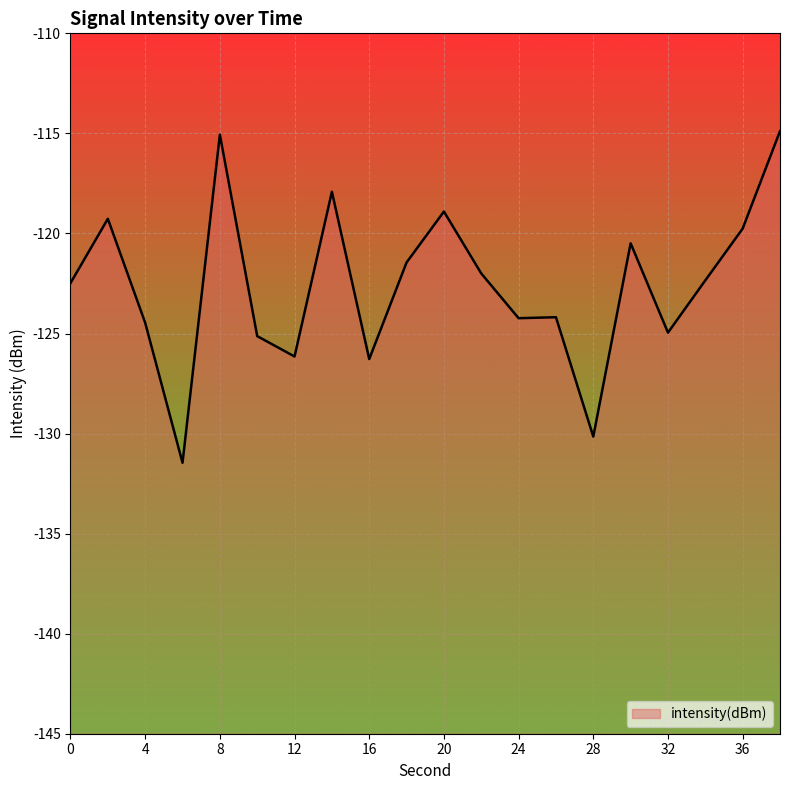

Reading left to right, what are all the values shown in this chart?

0=-122.5	2=-119.3	4=-124.5	6=-131.5	8=-115.1	10=-125.1	12=-126.1	14=-117.9	16=-126.3	18=-121.4	20=-118.9	22=-122.0	24=-124.2	26=-124.2	28=-130.2	30=-120.5	32=-125.0	34=-122.3	36=-119.8	38=-114.9